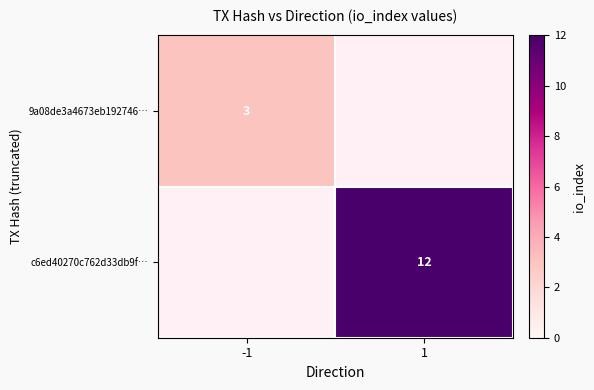

True or false: 9a08de3a4673eb192746… has a value of 3 at -1.

True